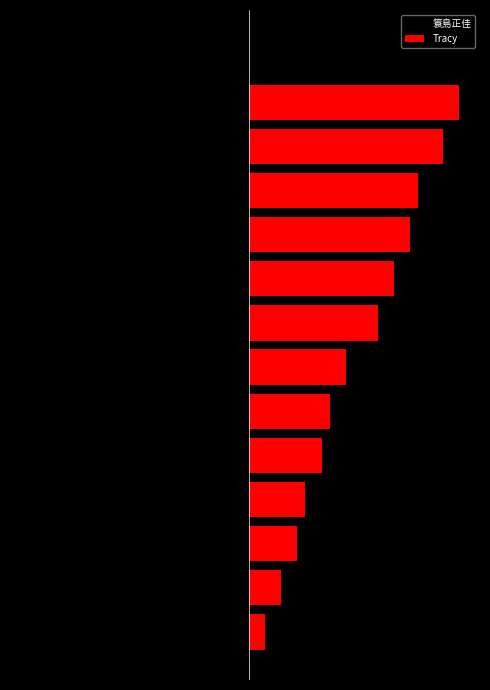

Which label corresponds to the smallest value in the chart?

13